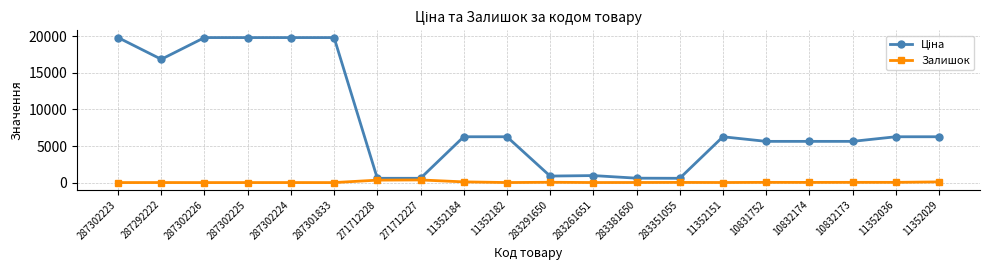

What is the maximum value shown in the chart?

19831.1